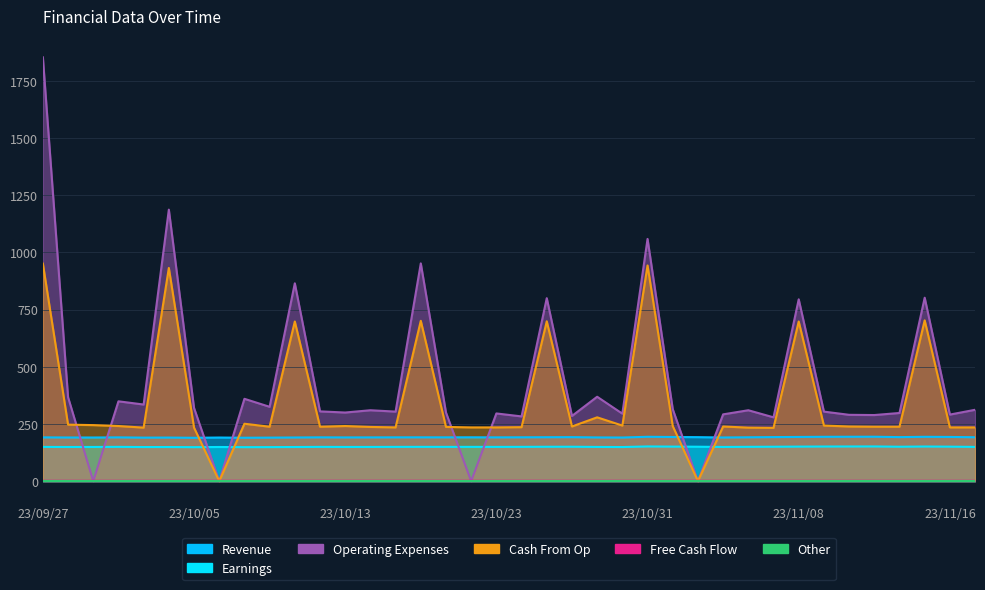

At how many categories does at least one series exceed 1645?

1